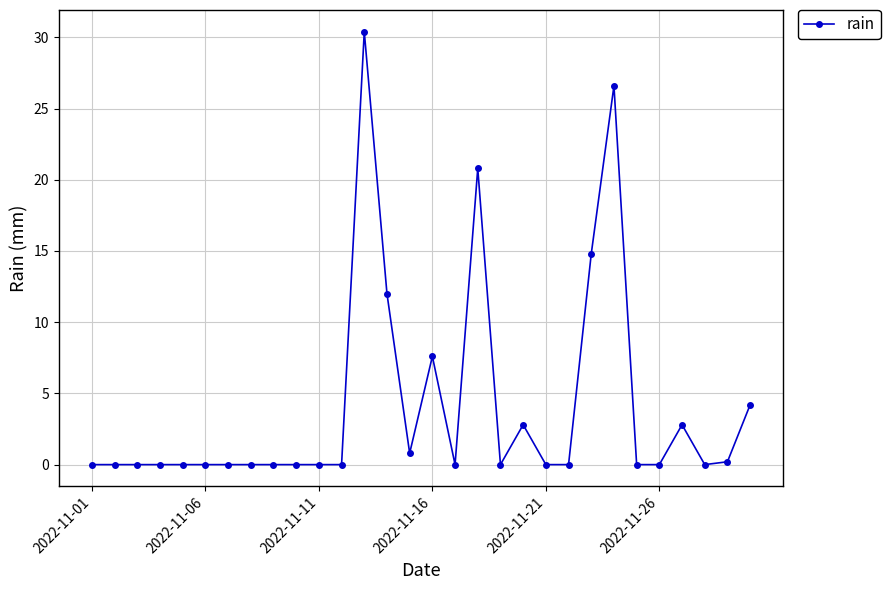

True or false: the data has more than 0 interior local peaks.

True